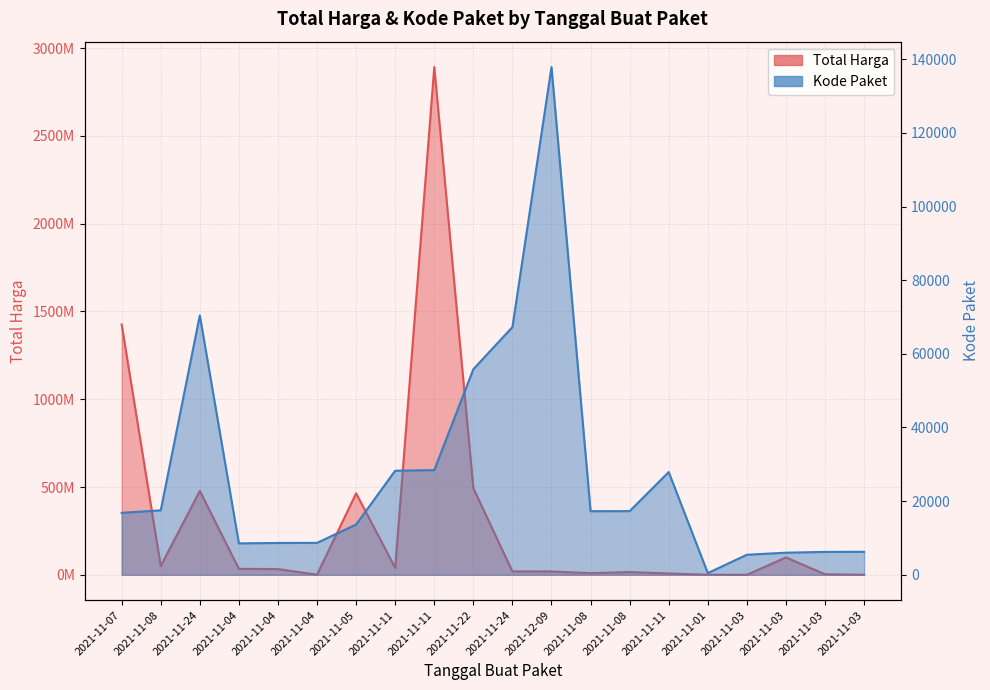

Does the chart have visible grid lines?

Yes